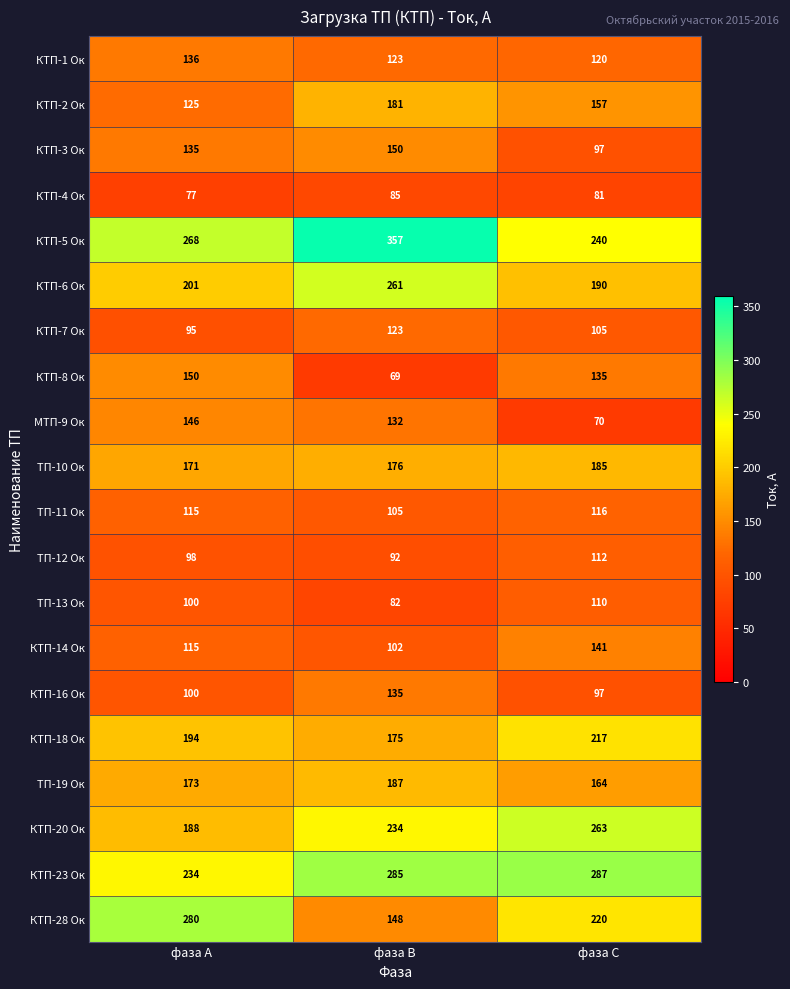

Count the number of data series in this chart.

20